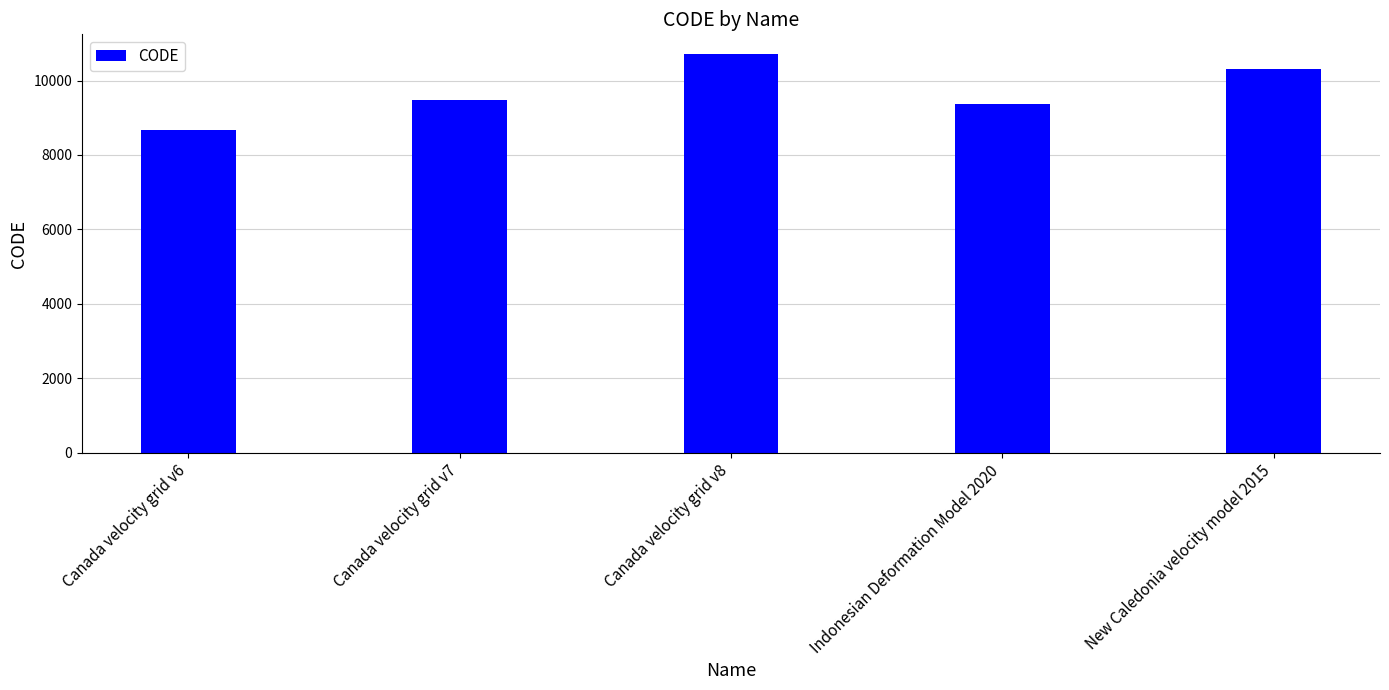

Reading left to right, transcribe all the data shown in this chart.

Canada velocity grid v6=8676	Canada velocity grid v7=9483	Canada velocity grid v8=10707	Indonesian Deformation Model 2020=9375	New Caledonia velocity model 2015=10323